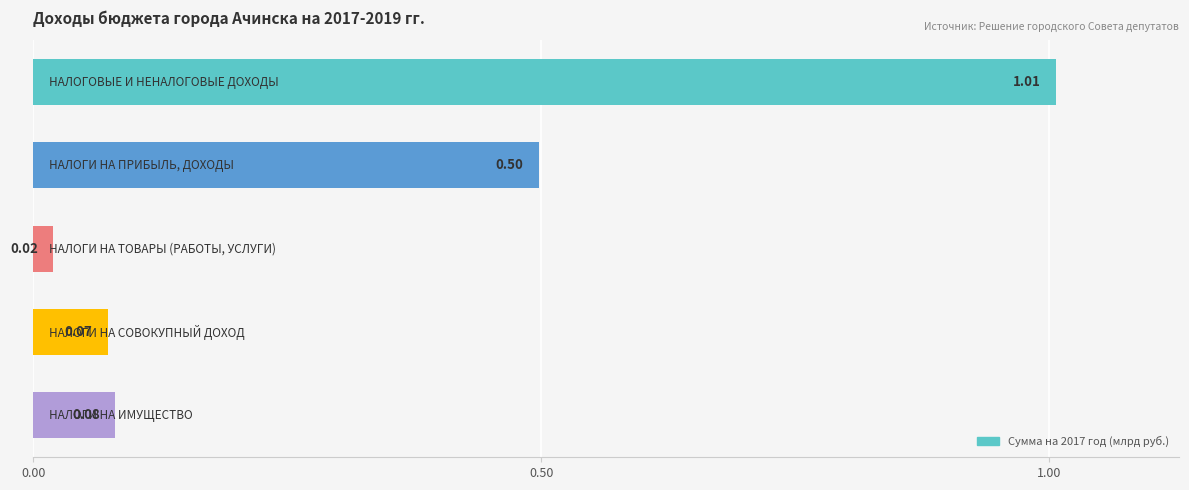

What is the difference between the second highest and minimum values?

0.5